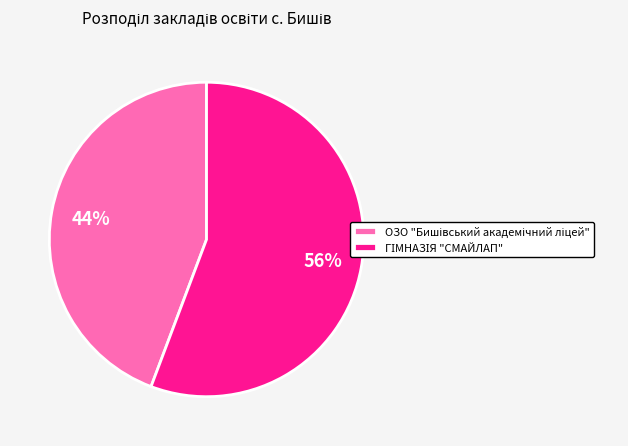

Is there a majority slice in this chart?

Yes